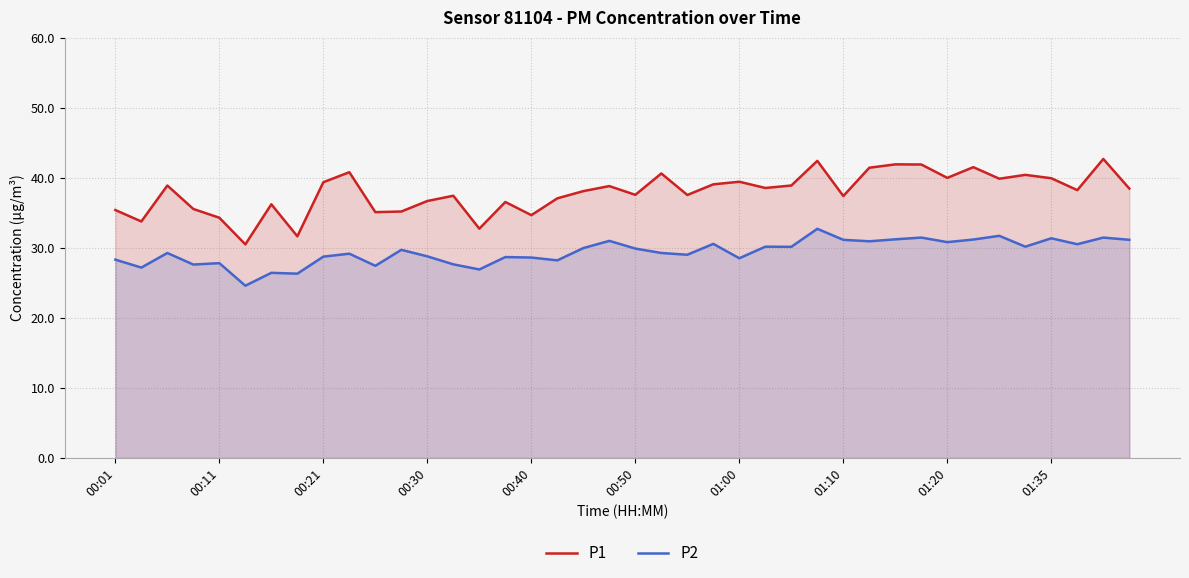

The value of P2 at 26 is 30.1. True or false?

True